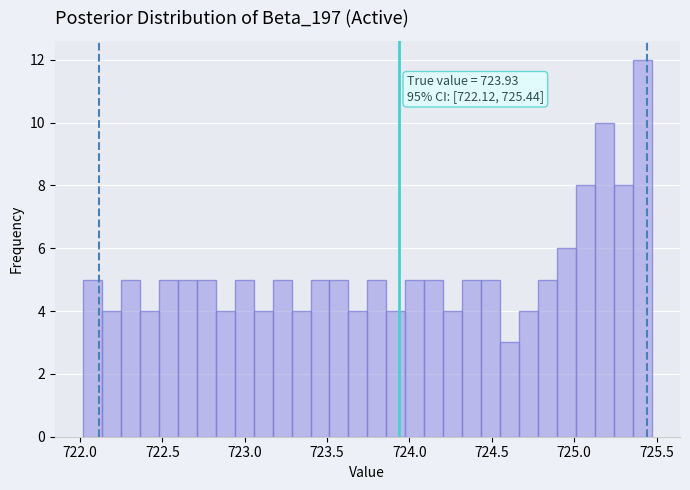

Read against the x-axis, roughly where is the centre of the tallest bar?

725.40